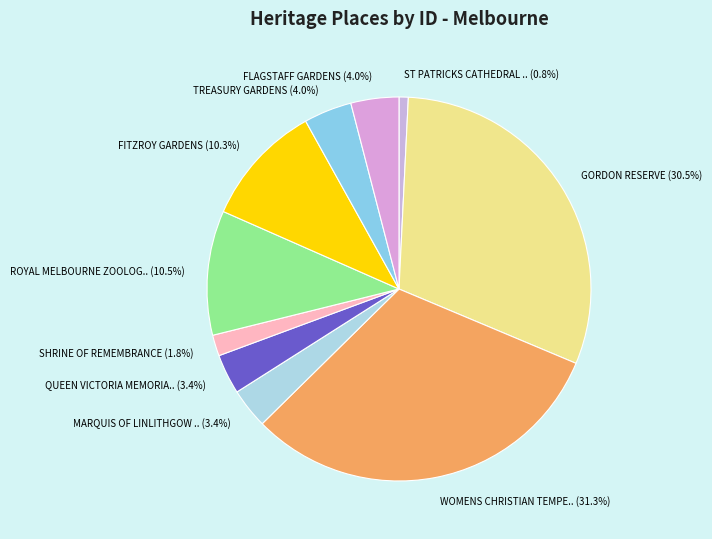

Count the number of slices in the pie.

10